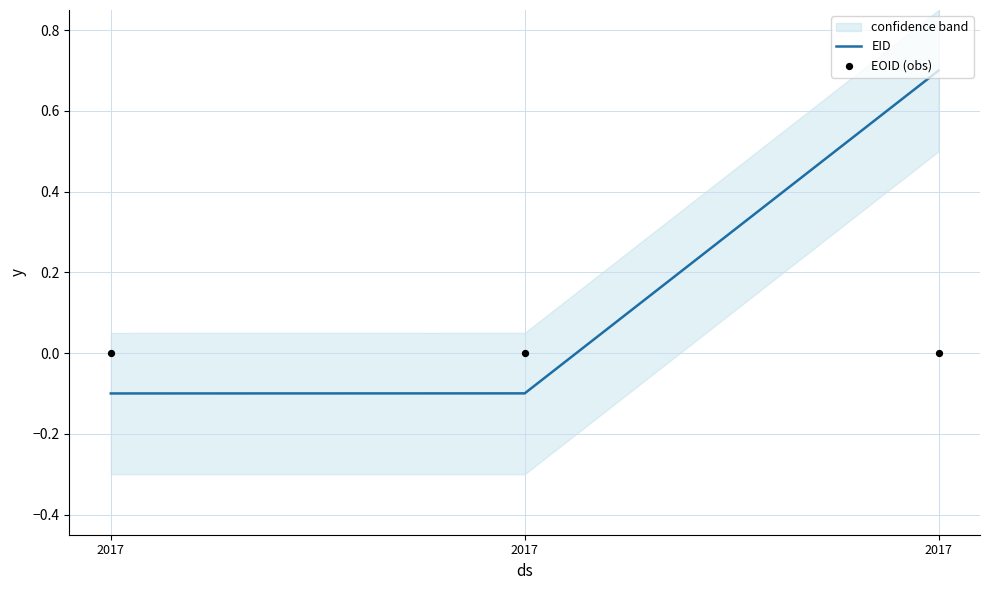

What is the total value across all series at 2017?

-0.1